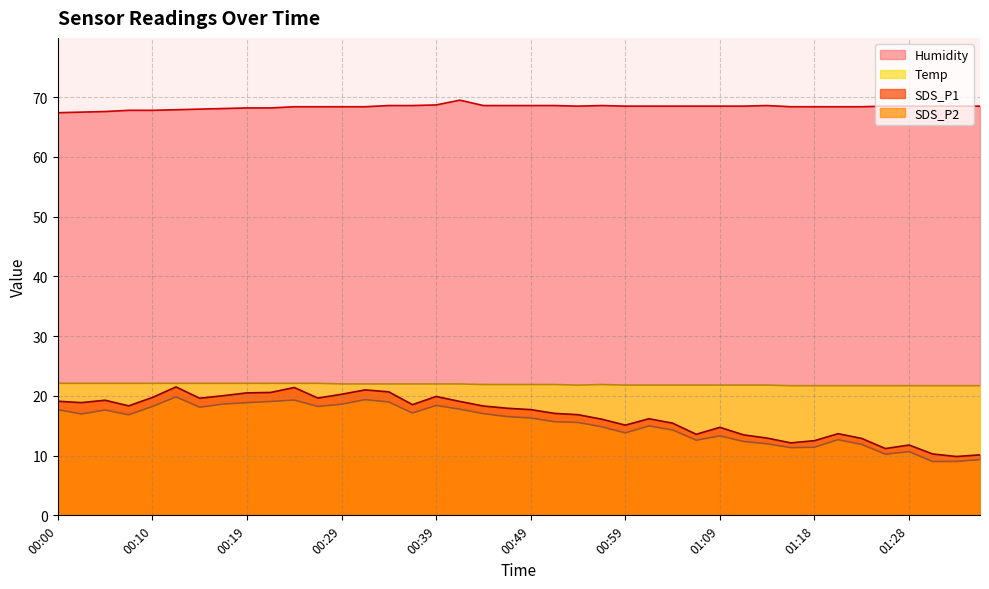

What is the total value across all series at 00:39?

129.0